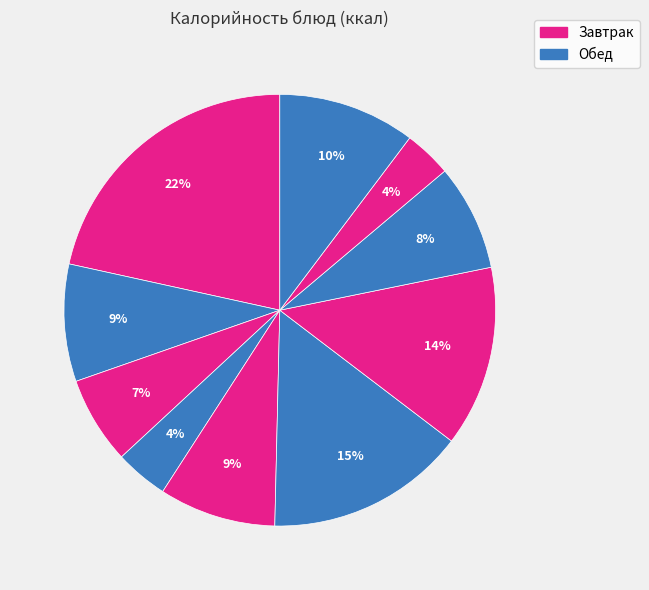

How many segments does this pie chart have?

10